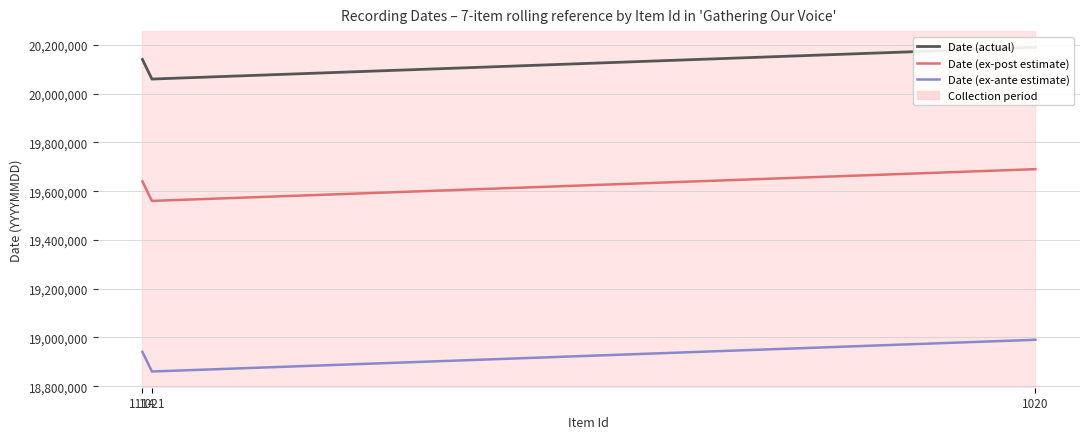

Reading right to left, extract all data points from this chart.

Date (actual): 20190508	20060329	20140709
Date (ex-post estimate): 19690508	19560329	19640709
Date (ex-ante estimate): 18990508	18860329	18940709